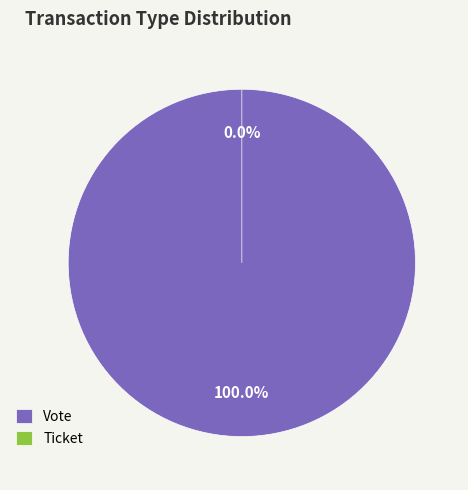

Which has a higher value, Vote or Ticket?

Vote